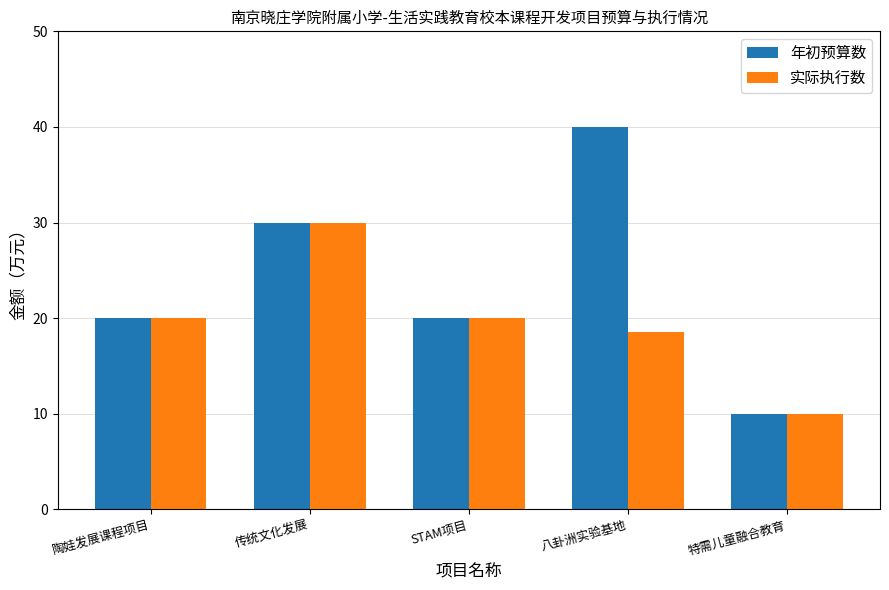

How many data points does each series have?

5